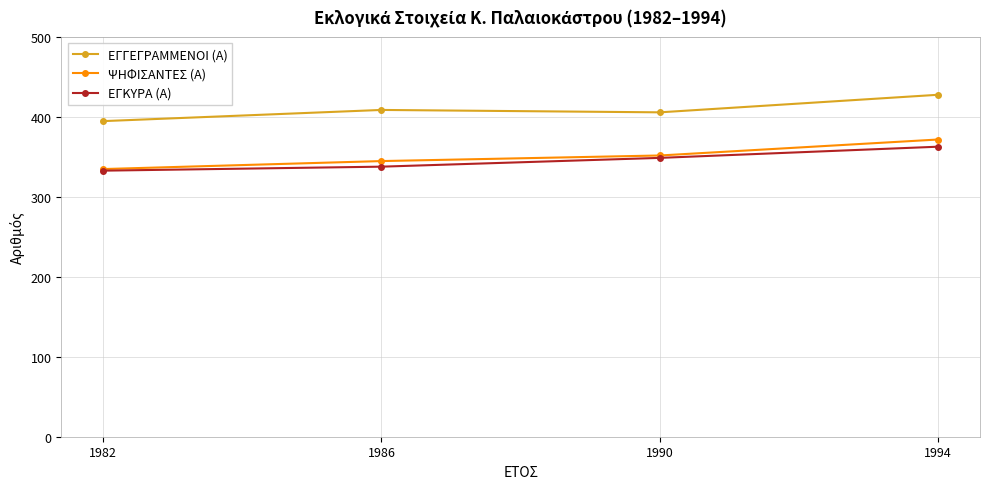

The value of ΕΓΓΕΓΡΑΜΜΕΝΟΙ (Α) at 1982 is 395. True or false?

True